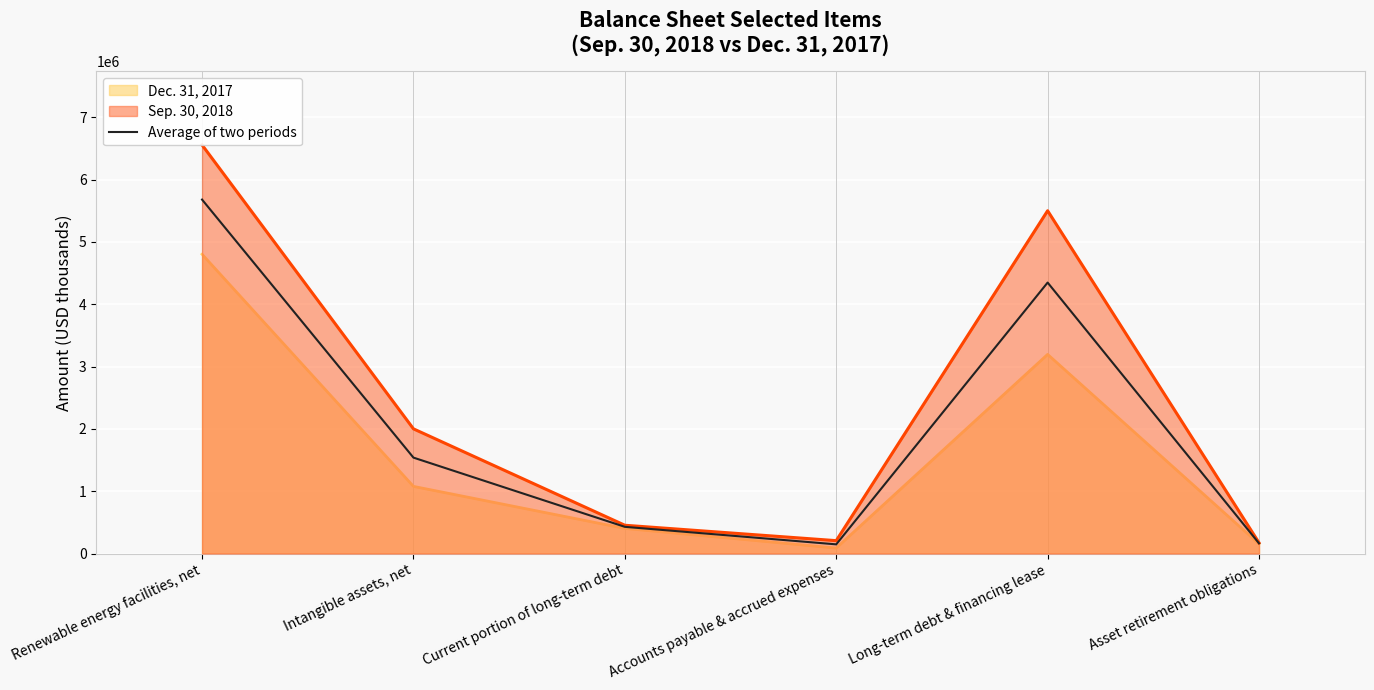

At which category does the data reach its first local valley?

Accounts payable & accrued expenses